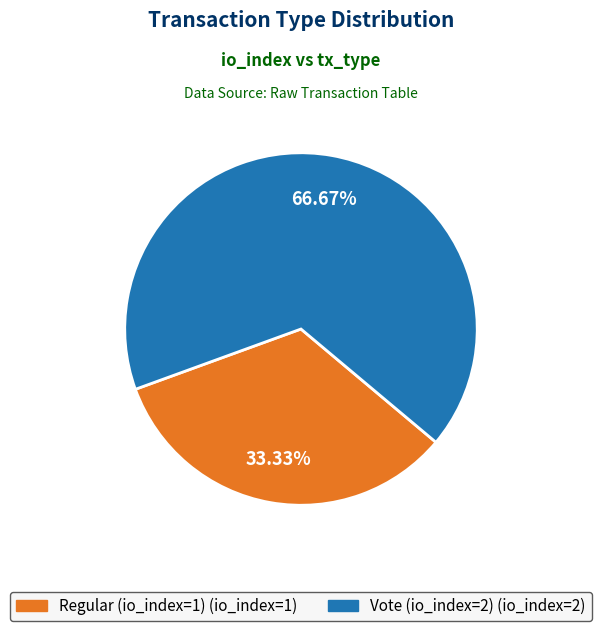

Is it true that Vote (io_index=2) is 72% of the pie?

False